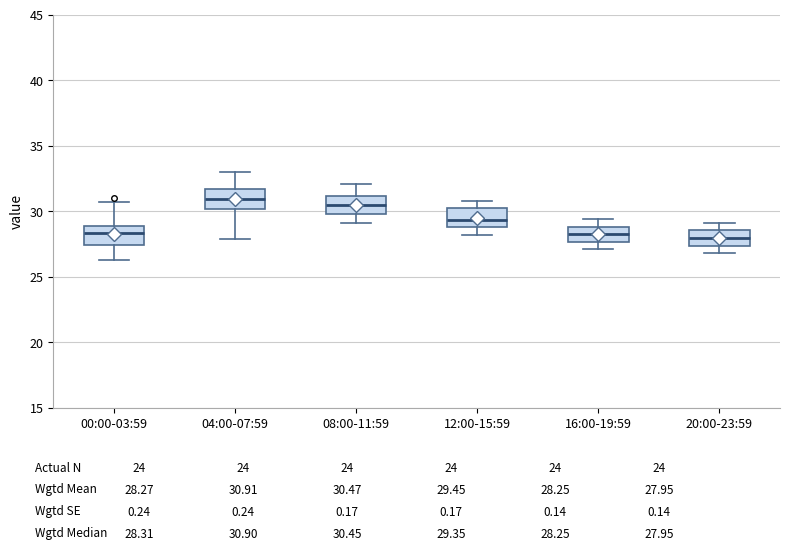

Reading left to right, read every box against the y-axis: the position of its median line, the range the box covers, and the ends of its whiskers. The values are not printed on the chart, so give them approximately, as read against the axis.

00:00-03:59: median 28.5, box 27.5 to 29.0, whiskers 26.5 to 30.5
04:00-07:59: median 31.0, box 30.0 to 31.5, whiskers 28.0 to 33.0
08:00-11:59: median 30.5, box 30.0 to 31.0, whiskers 29.0 to 32.0
12:00-15:59: median 29.5, box 29.0 to 30.0, whiskers 28.0 to 31.0
16:00-19:59: median 28.5, box 27.5 to 29.0, whiskers 27.0 to 29.5
20:00-23:59: median 28.0, box 27.5 to 28.5, whiskers 27.0 to 29.0